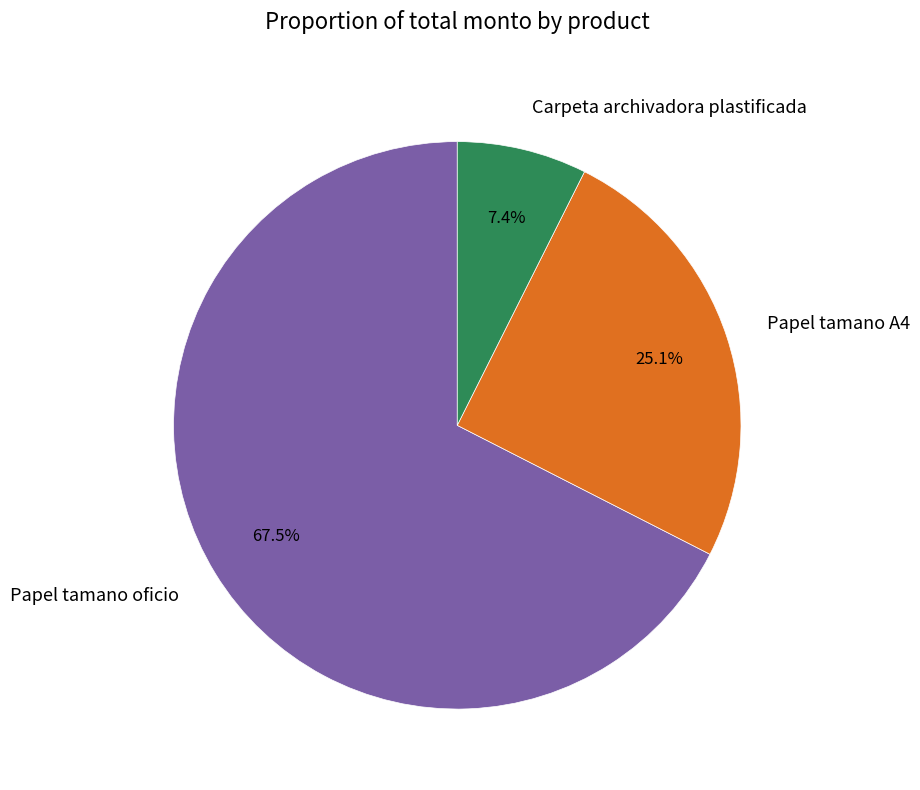

What portion of the pie excludes Papel tamano A4?

74.9%